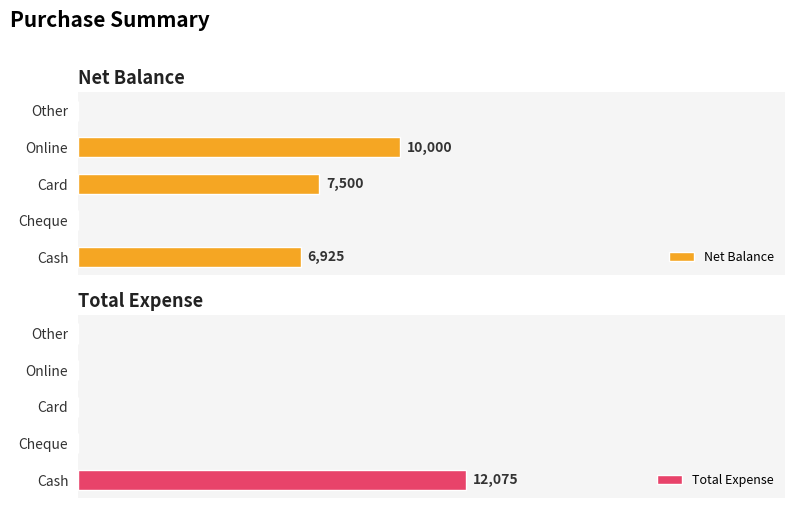

Rank the series by their maximum value, from lowest to highest.

Net Balance, Total Expense